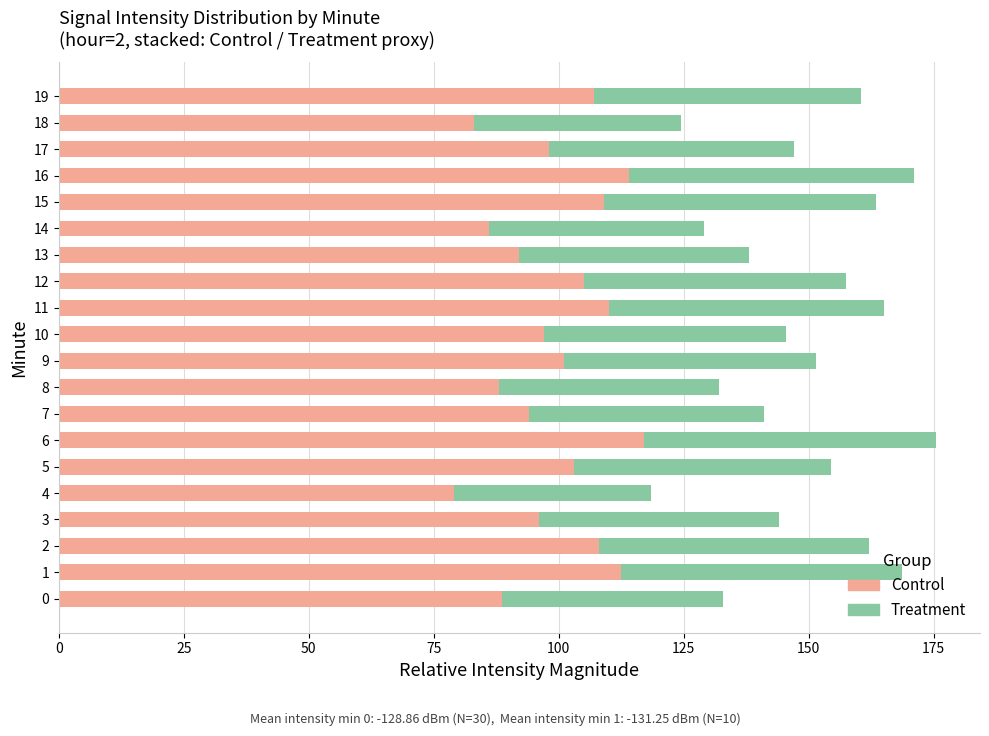

What is the difference between the maximum and second lowest values in the Control series?

34.0